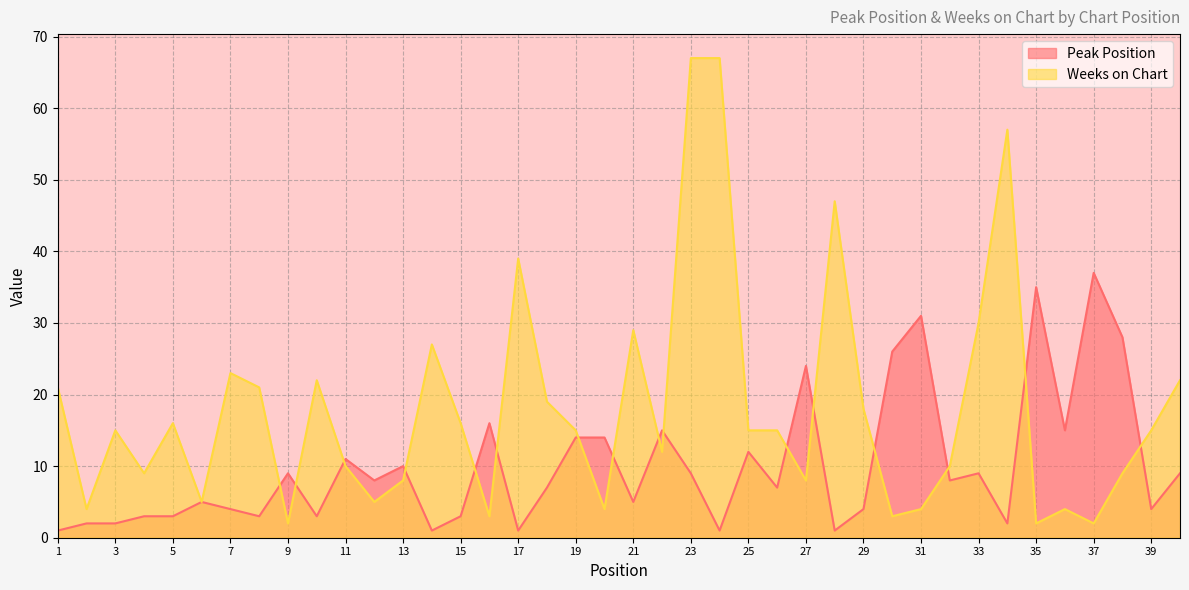

At which category is the sum across all series the highest?

23